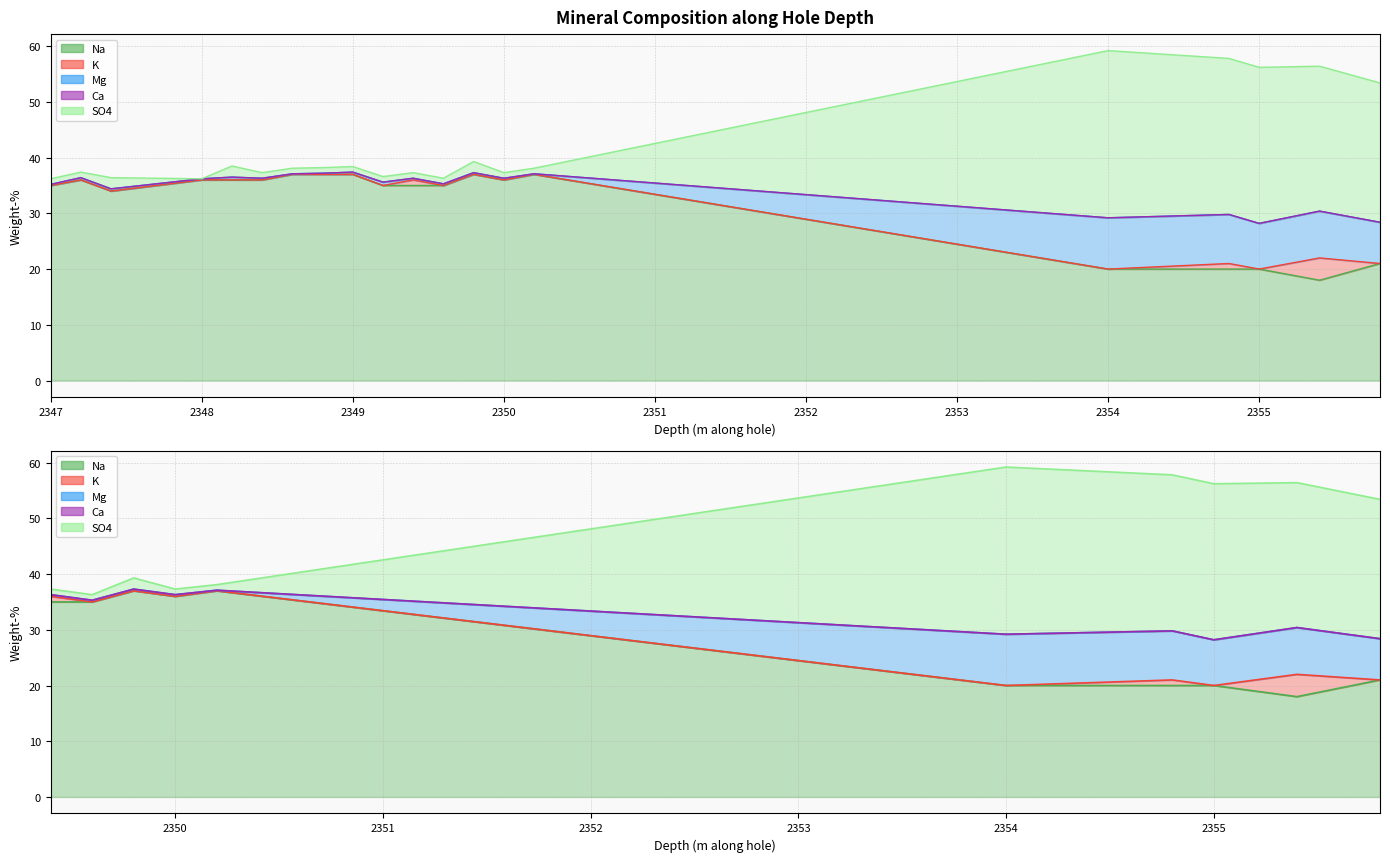

How many interior local peaks does the Mg series have?

7